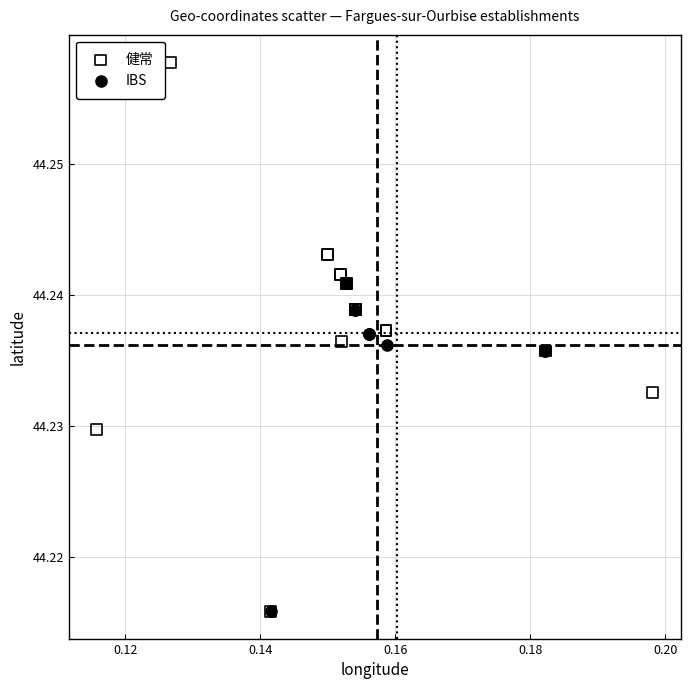

Which series has the largest Y range (max minus min)?

健常